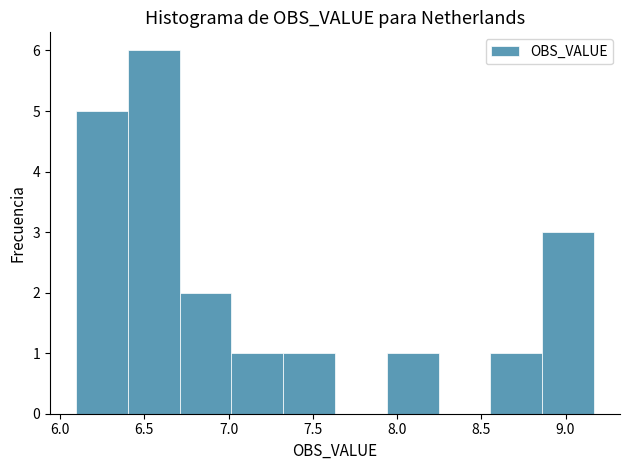

Reading left to right, list every bar in this chart as the range it spans on the x-axis followed by its height. Neither the bar edges nor the heights are printed on the chart, so give them approximately, as read against the axes.

6.10 to 6.40: 5
6.40 to 6.70: 6
6.70 to 7.00: 2
7.00 to 7.30: 1
7.30 to 7.65: 1
7.65 to 7.95: 0
7.95 to 8.25: 1
8.25 to 8.55: 0
8.55 to 8.85: 1
8.85 to 9.15: 3